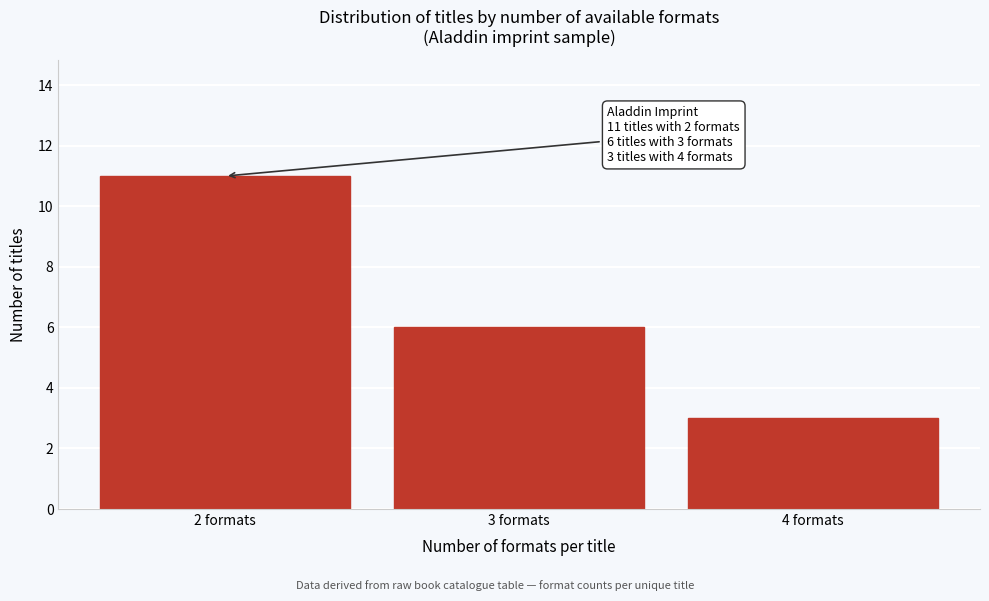

Which range on the x-axis has the tallest bar?

1.5 to 2.5